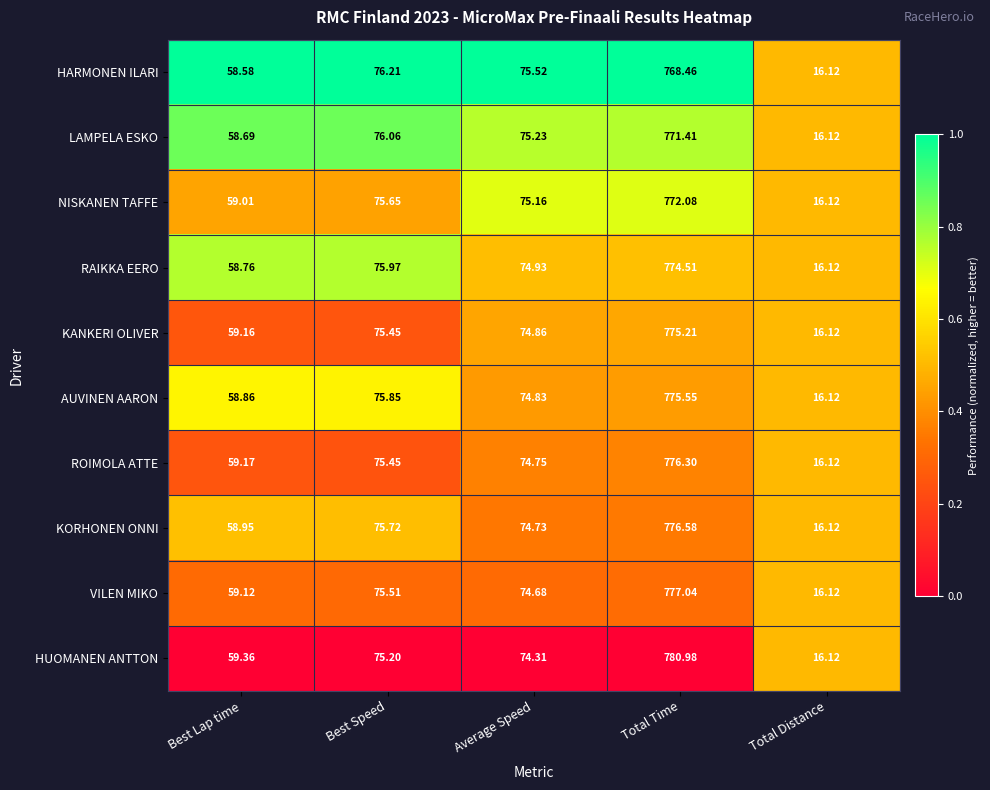

Between Total Time and Total Distance, which series saw the biggest shift?

HUOMANEN ANTTON